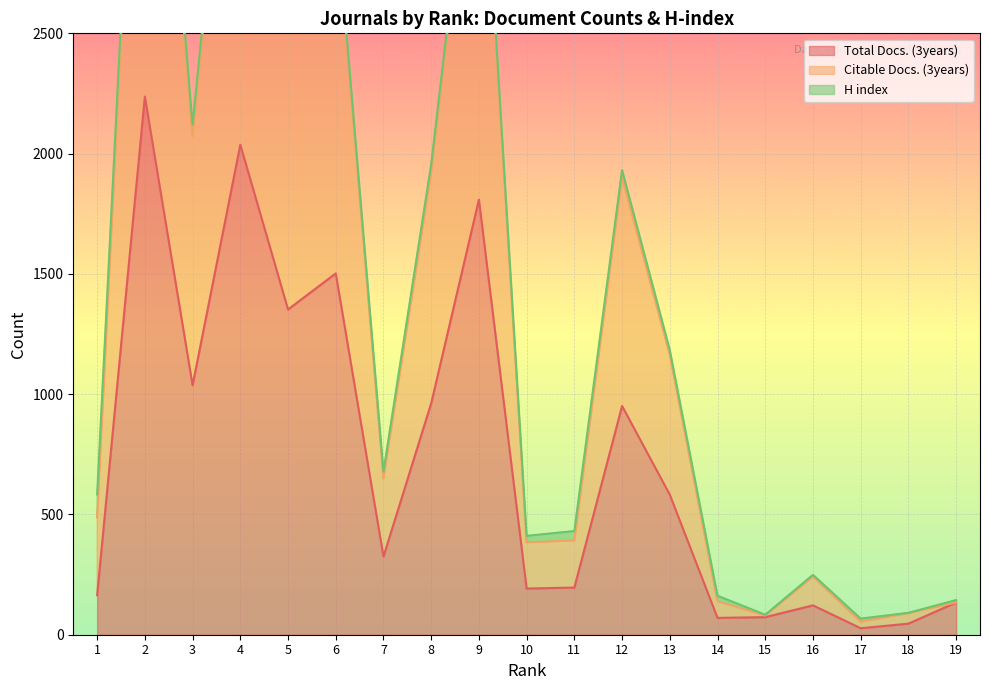

What is the average value of the Citable Docs. (3years) series?

1481